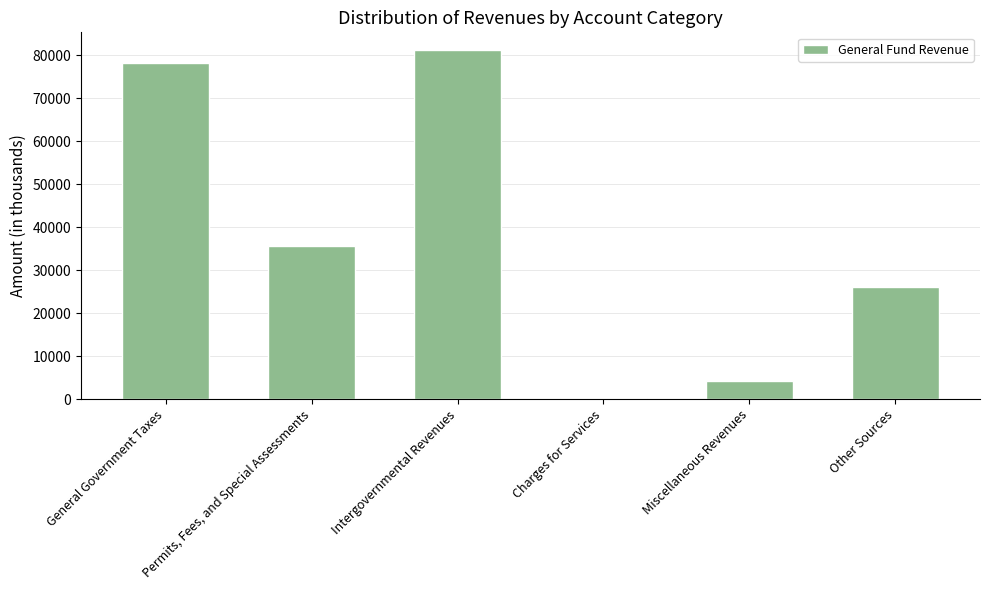

What is the maximum value shown in the chart?

81311